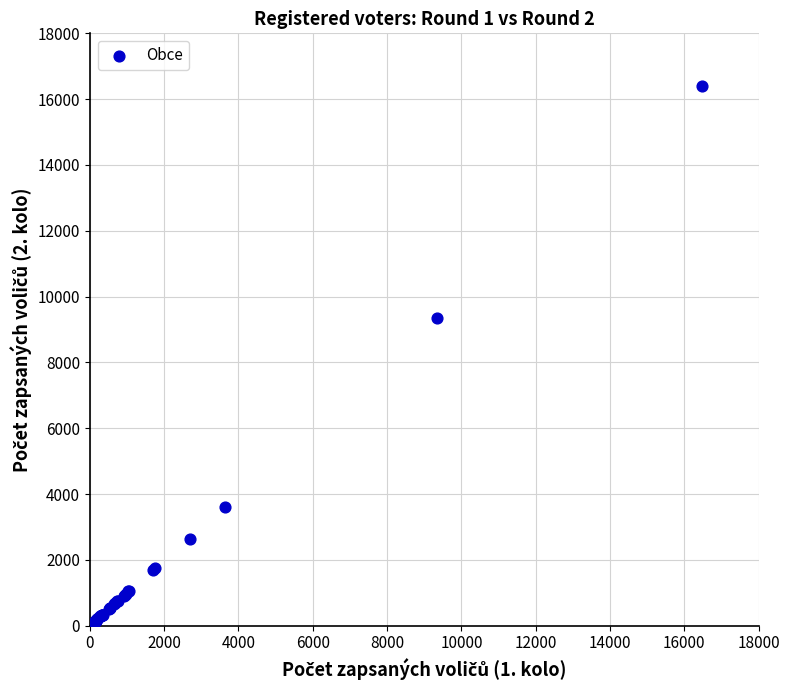

What Y value in the scatter plot is closest to 8233?

9360